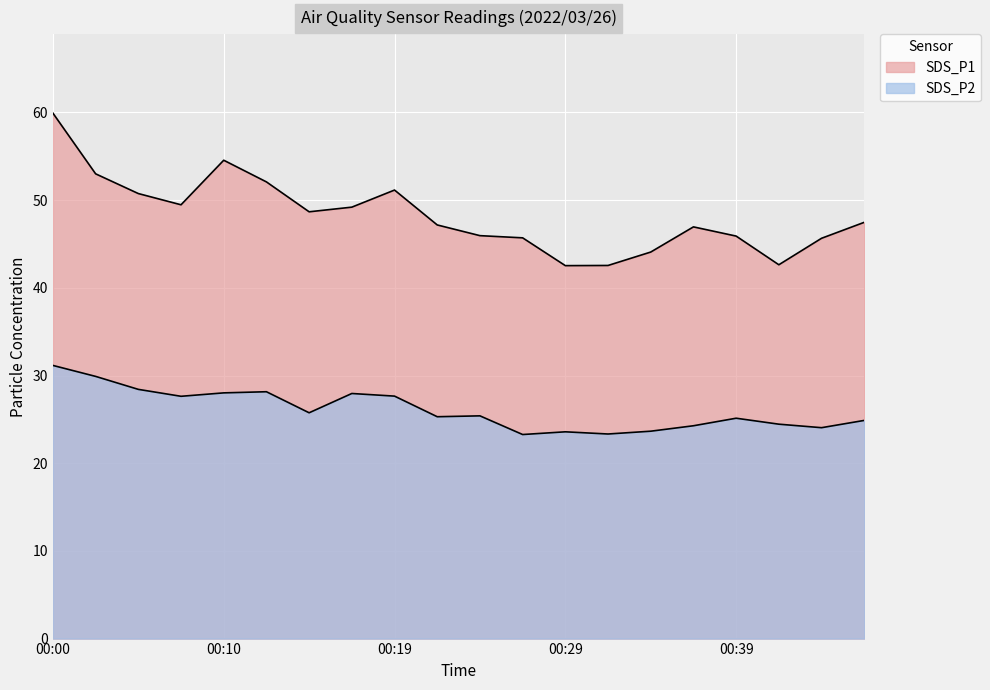

Rank the series at 00:39 from lowest to highest value.

SDS_P2, SDS_P1